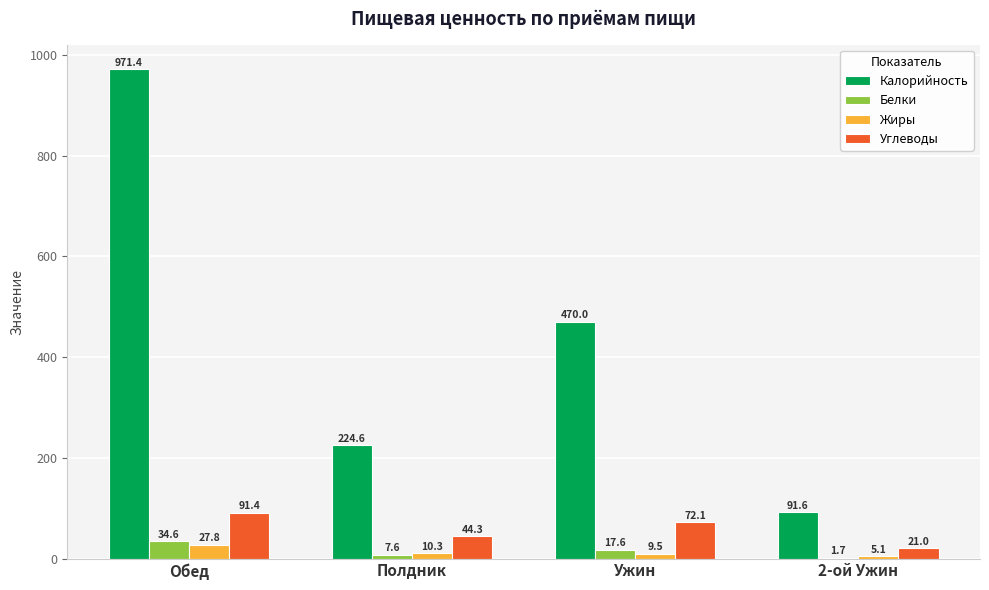

Reading left to right, list all the values displayed in this chart.

Калорийность: Обед=971.4	Полдник=224.6	Ужин=470.0	2-ой Ужин=91.6
Белки: Обед=34.6	Полдник=7.6	Ужин=17.6	2-ой Ужин=1.7
Жиры: Обед=27.8	Полдник=10.3	Ужин=9.5	2-ой Ужин=5.1
Углеводы: Обед=91.4	Полдник=44.3	Ужин=72.1	2-ой Ужин=21.0